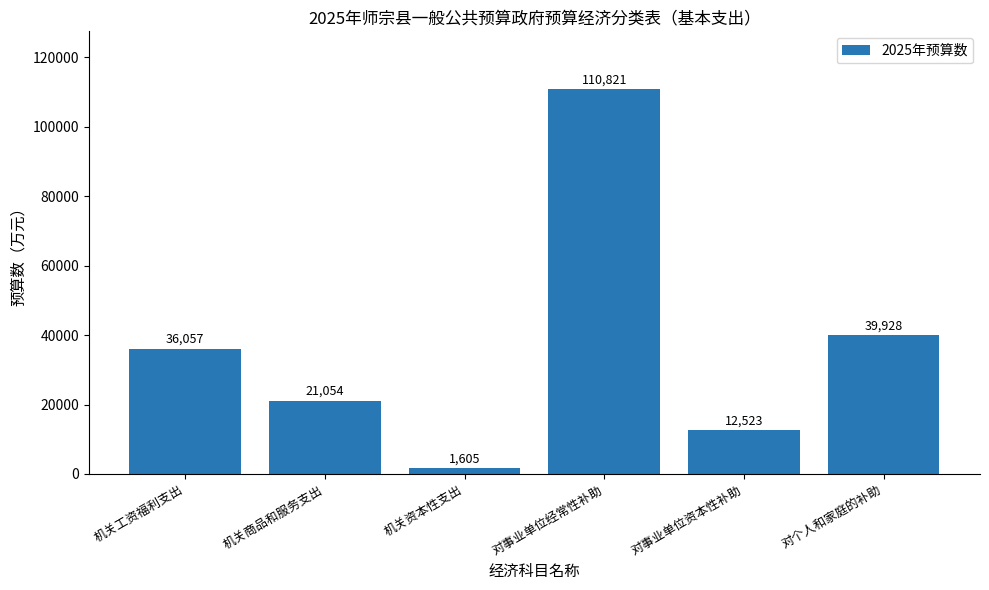

What is the minimum value shown in the chart?

1605